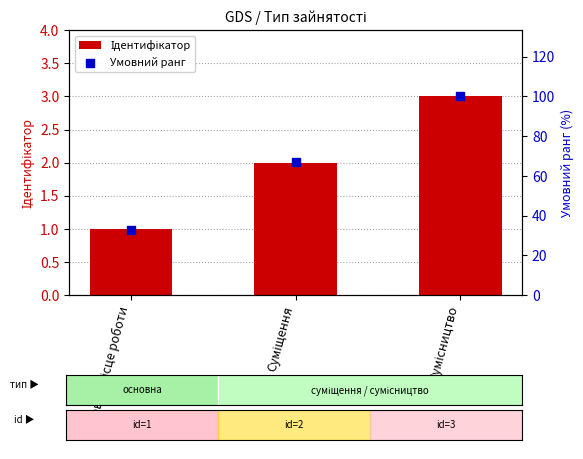

What are all the series names shown in the legend?

Ідентифікатор, Умовний ранг